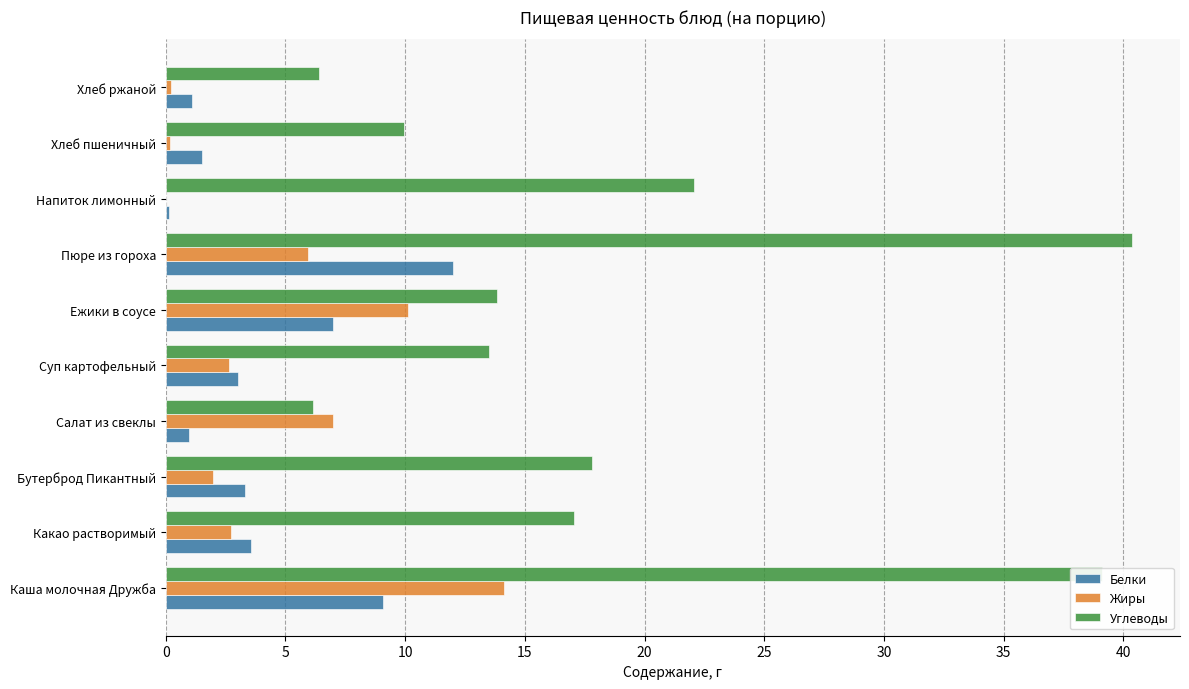

The value of Жиры at Напиток лимонный is 9.4. True or false?

False